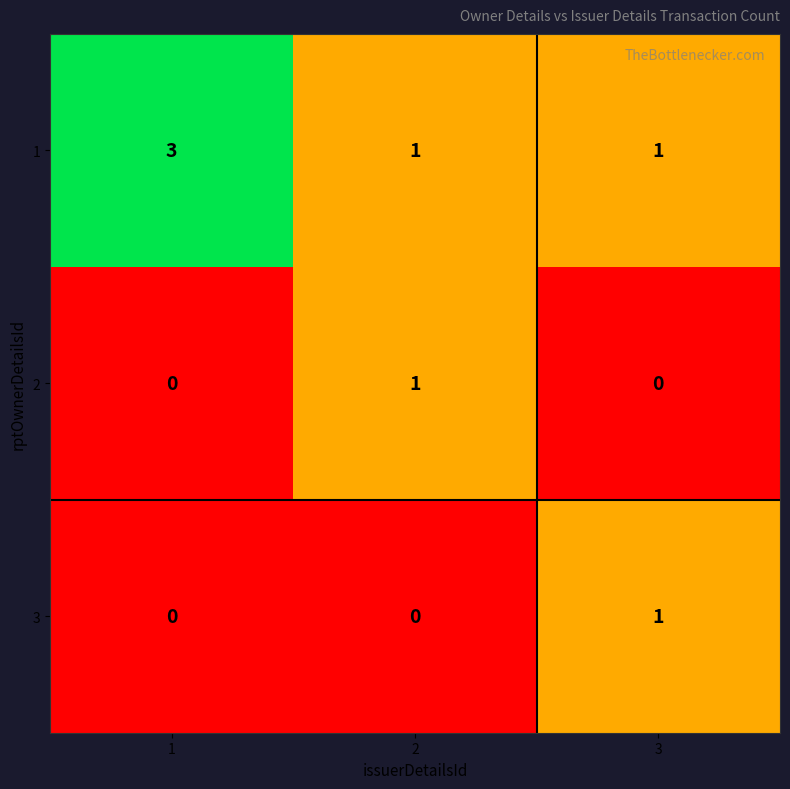

Count the 3 values in the range 0 to 1.

3